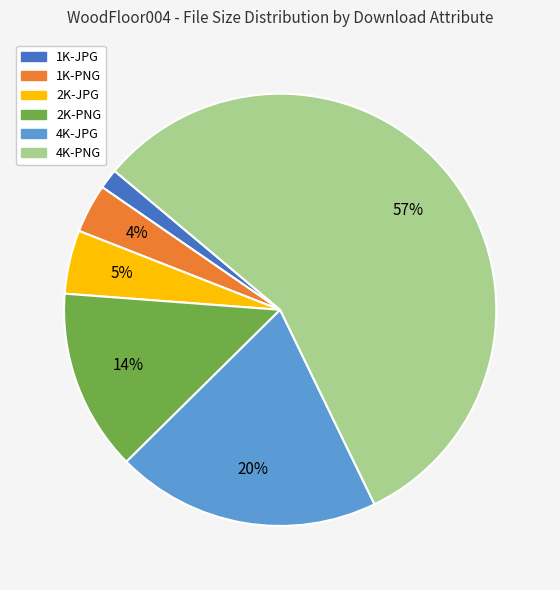

Combined, do 4K-JPG and 2K-JPG account for over 50%?

No